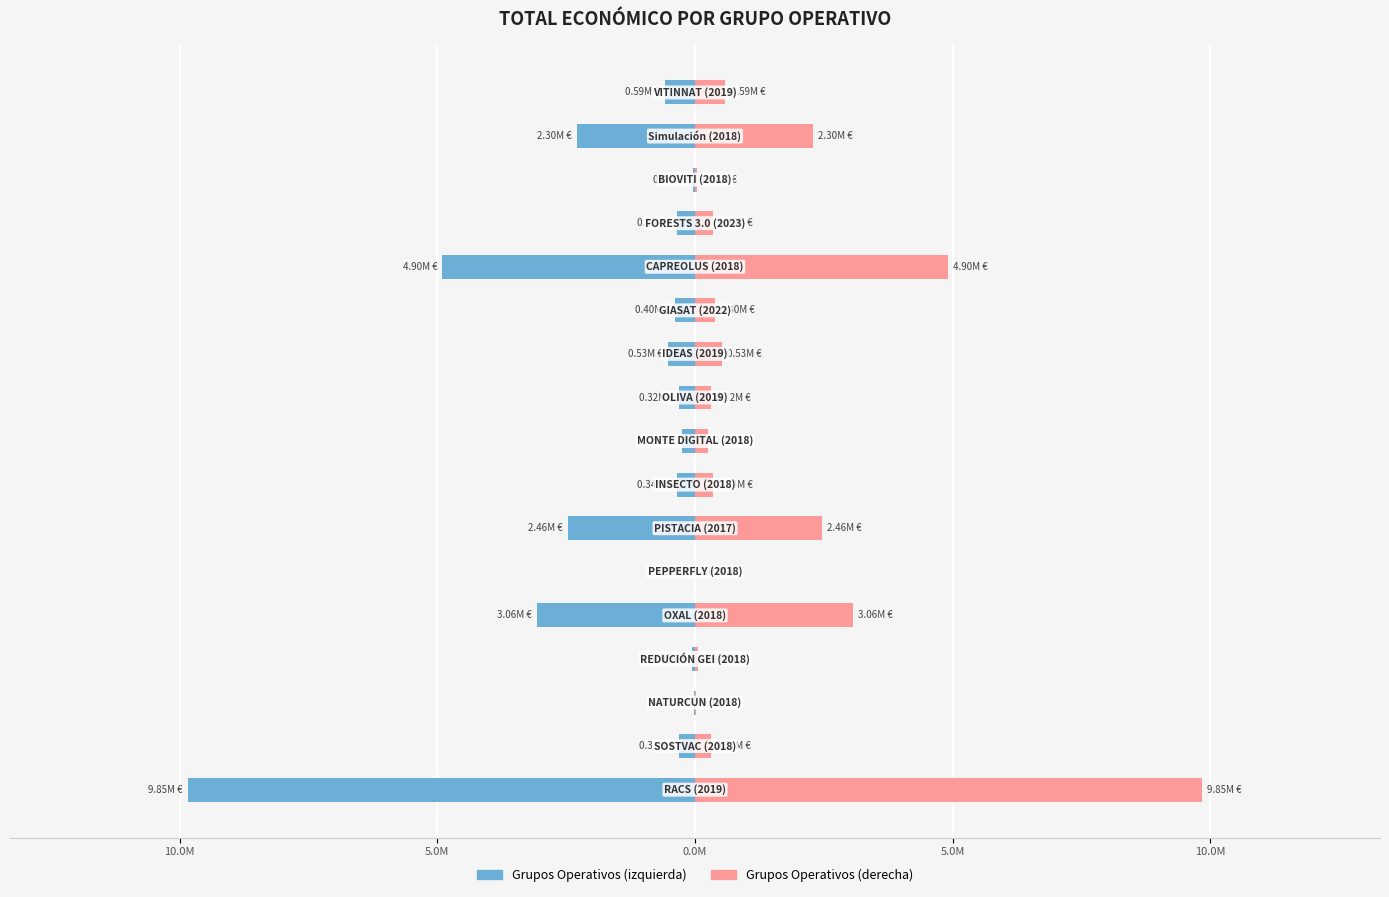

How many data points in Total económico (izquierda) are above -352139?

8